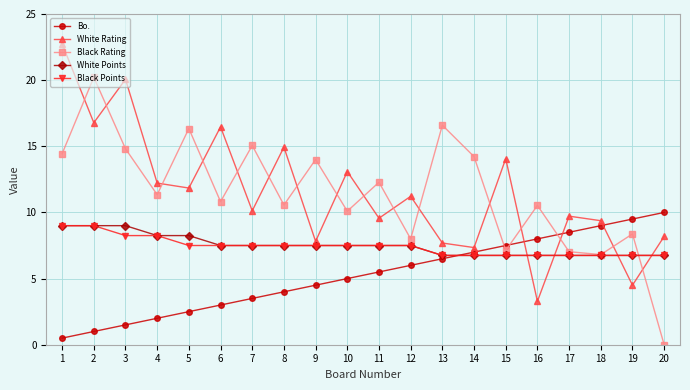

What is the total value across all series at 6?

45.3